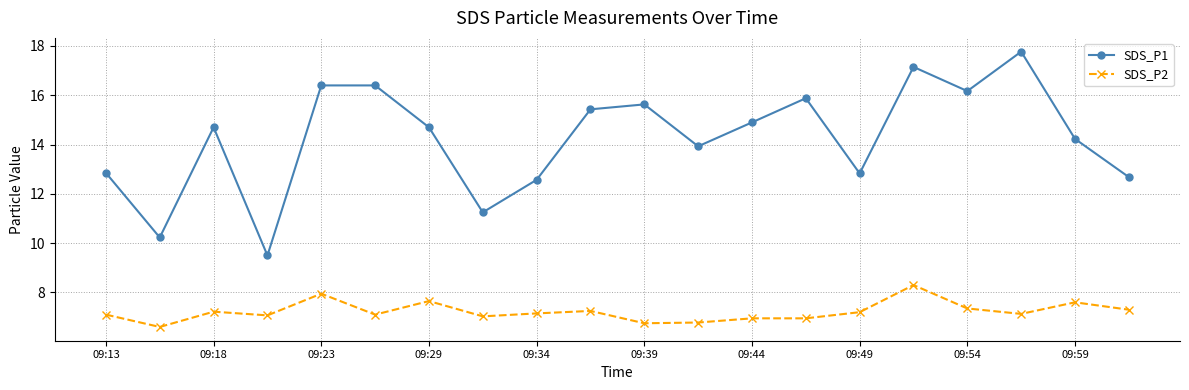

True or false: SDS_P2 has more than 2 interior local peaks.

True